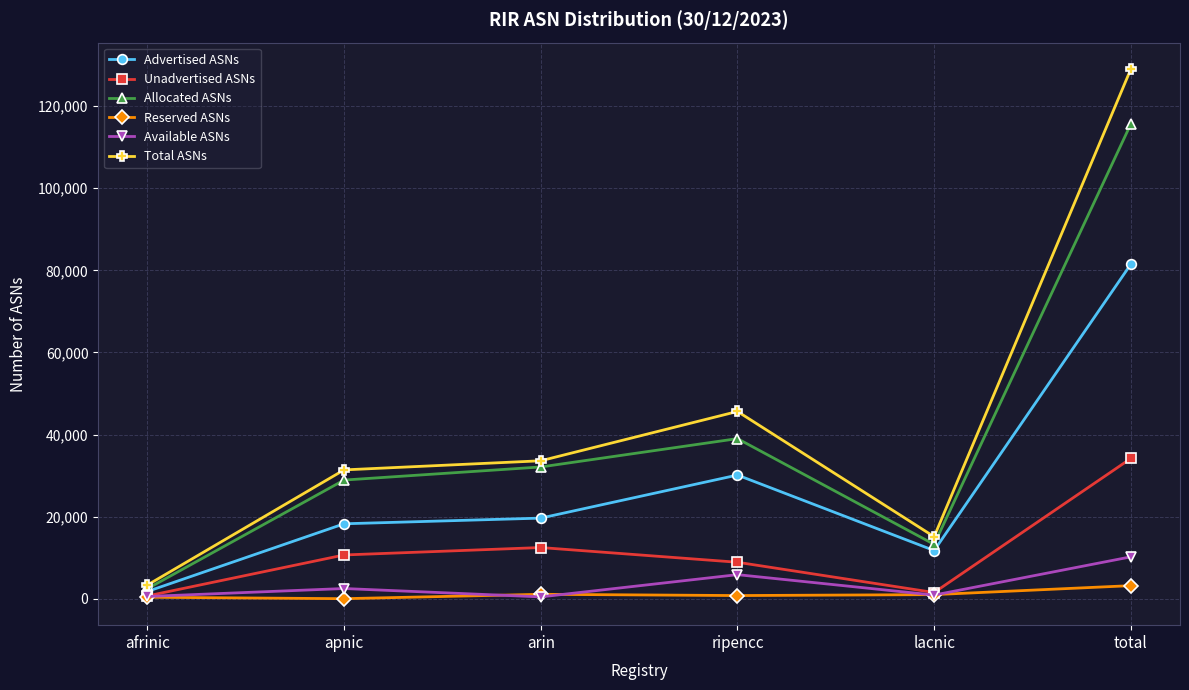

What is the label of the 4th point from the left?

ripencc